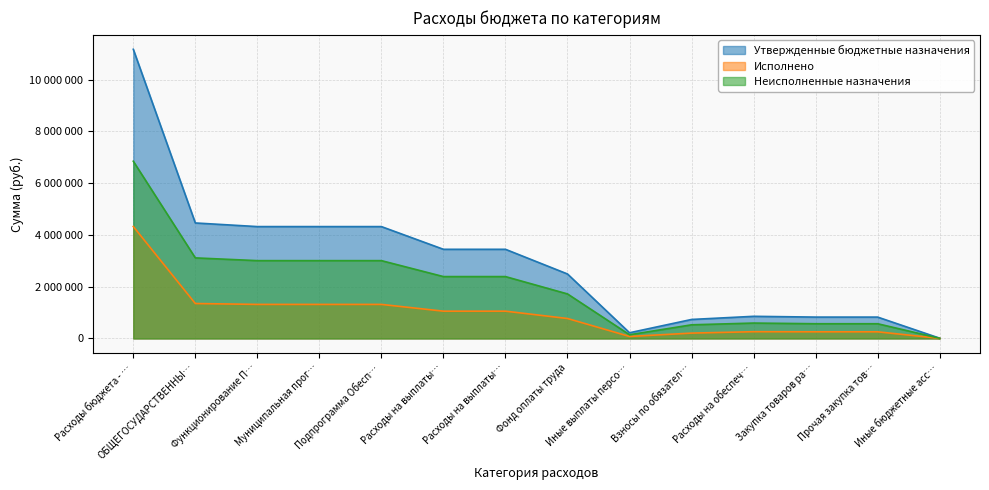

What is the label of the 8th point from the left?

Фонд оплаты труда